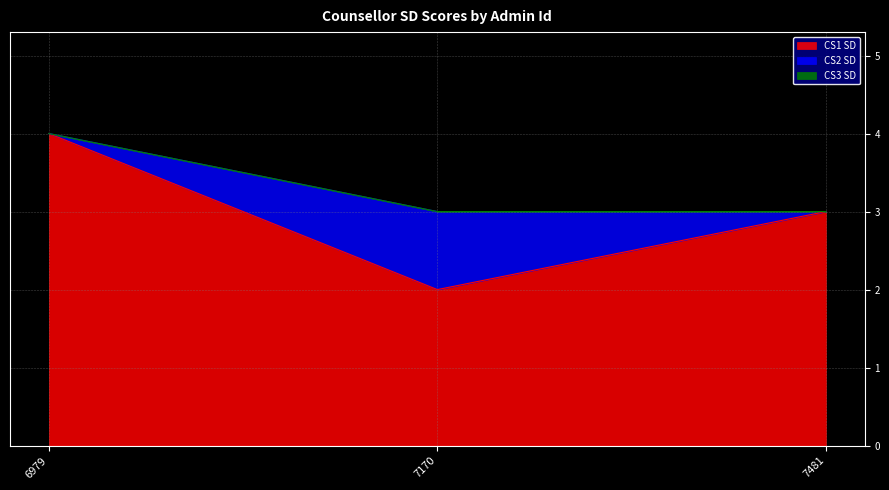

What is the difference between the highest and lowest values at 7170?

2